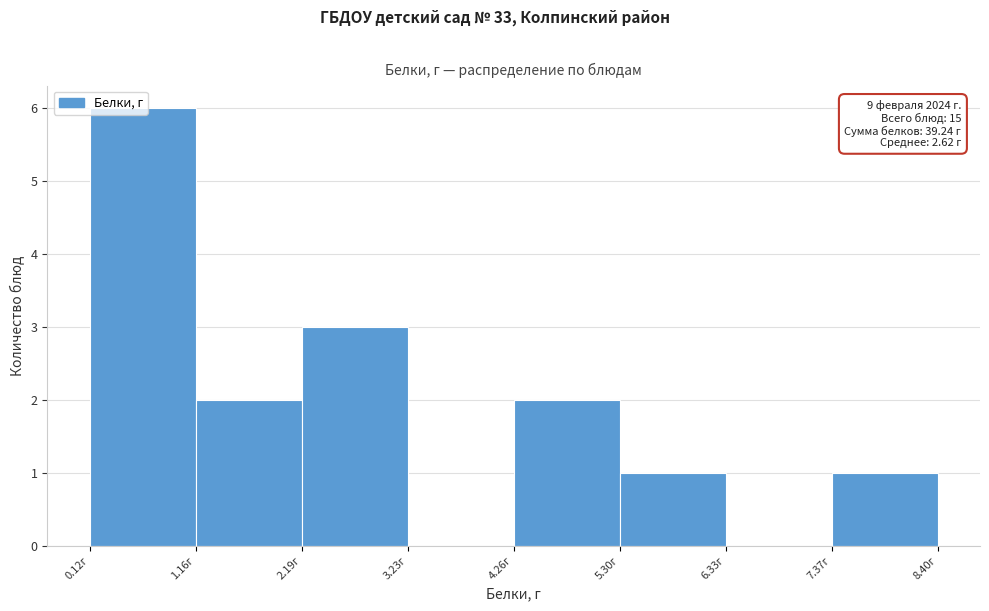

Which range on the x-axis has the tallest bar?

0.2 to 1.2